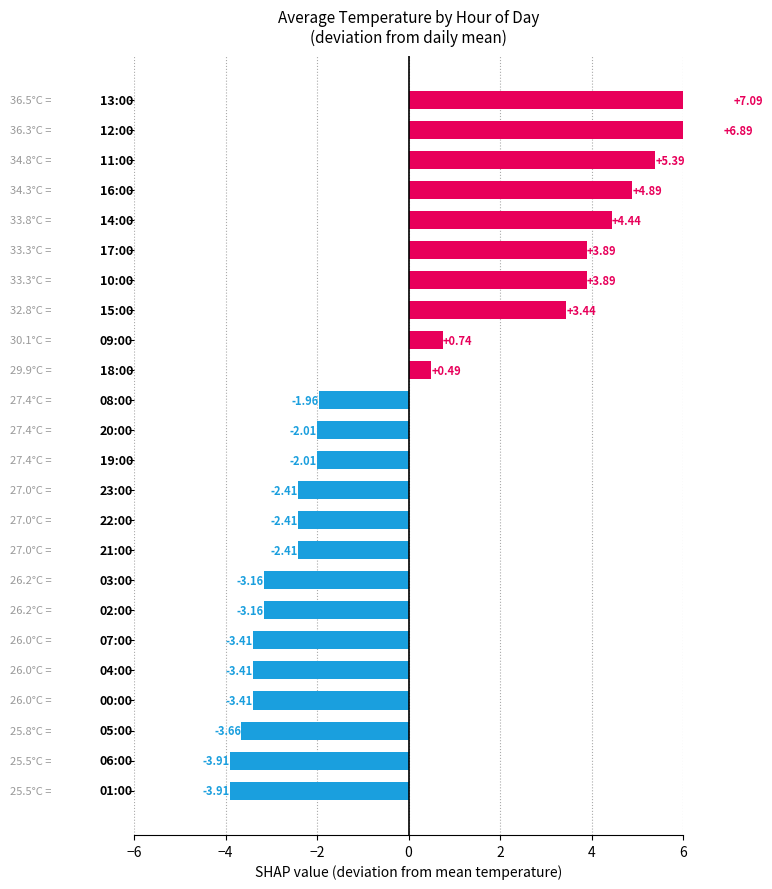

What is the greatest value displayed?

7.1